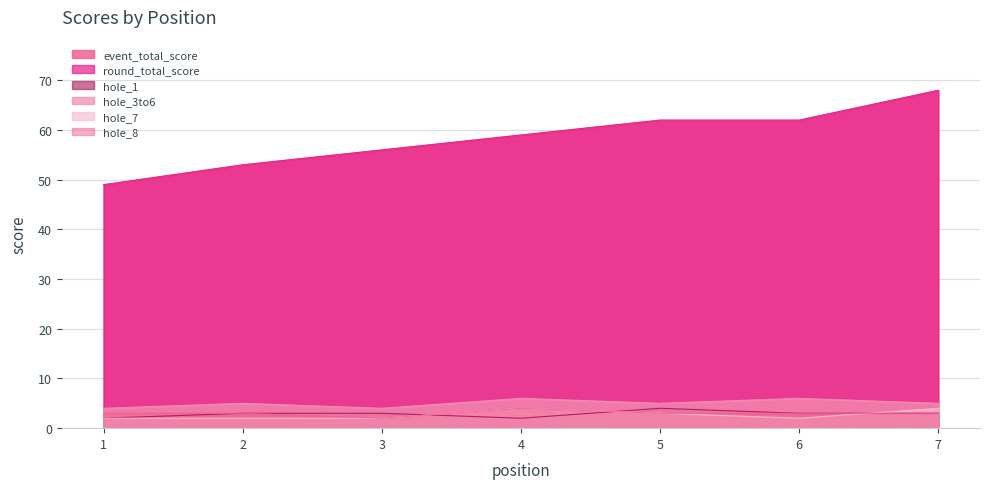

At how many categories does at least one series exceed 58?

4